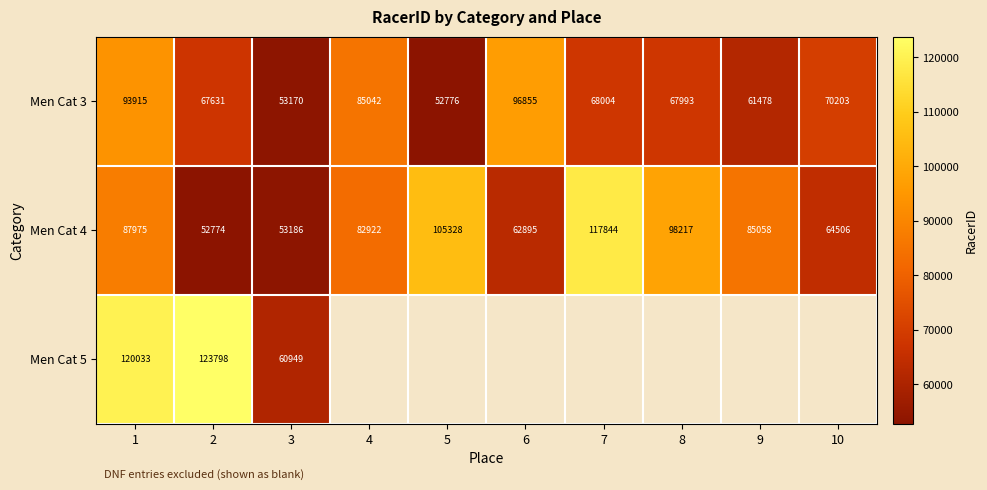

How many categories are shown in the chart?

10